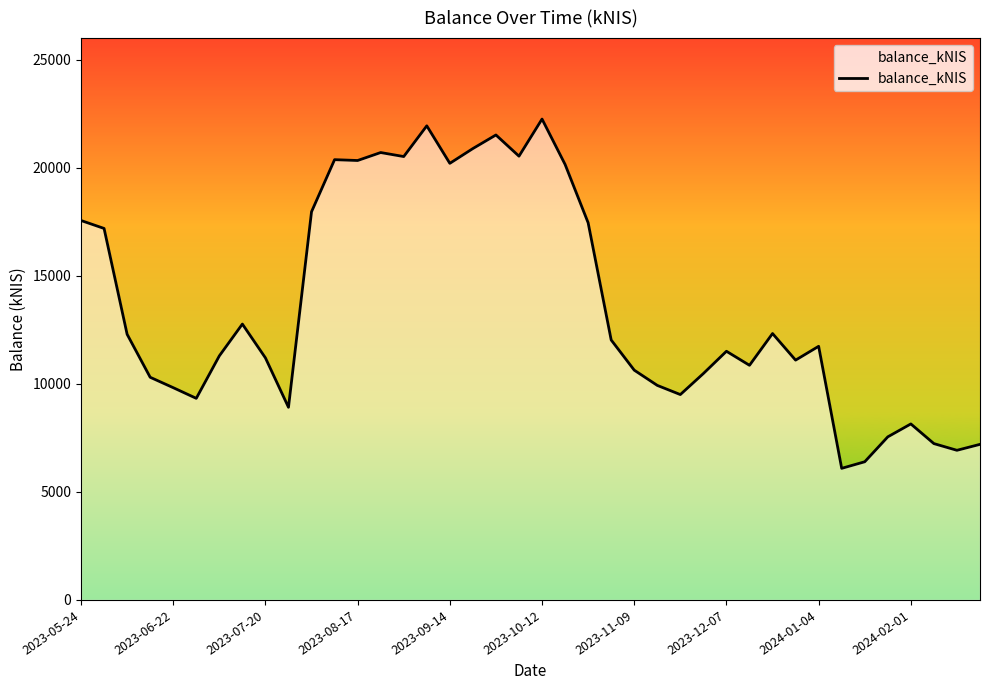

What is the minimum value shown in the chart?

6089.8